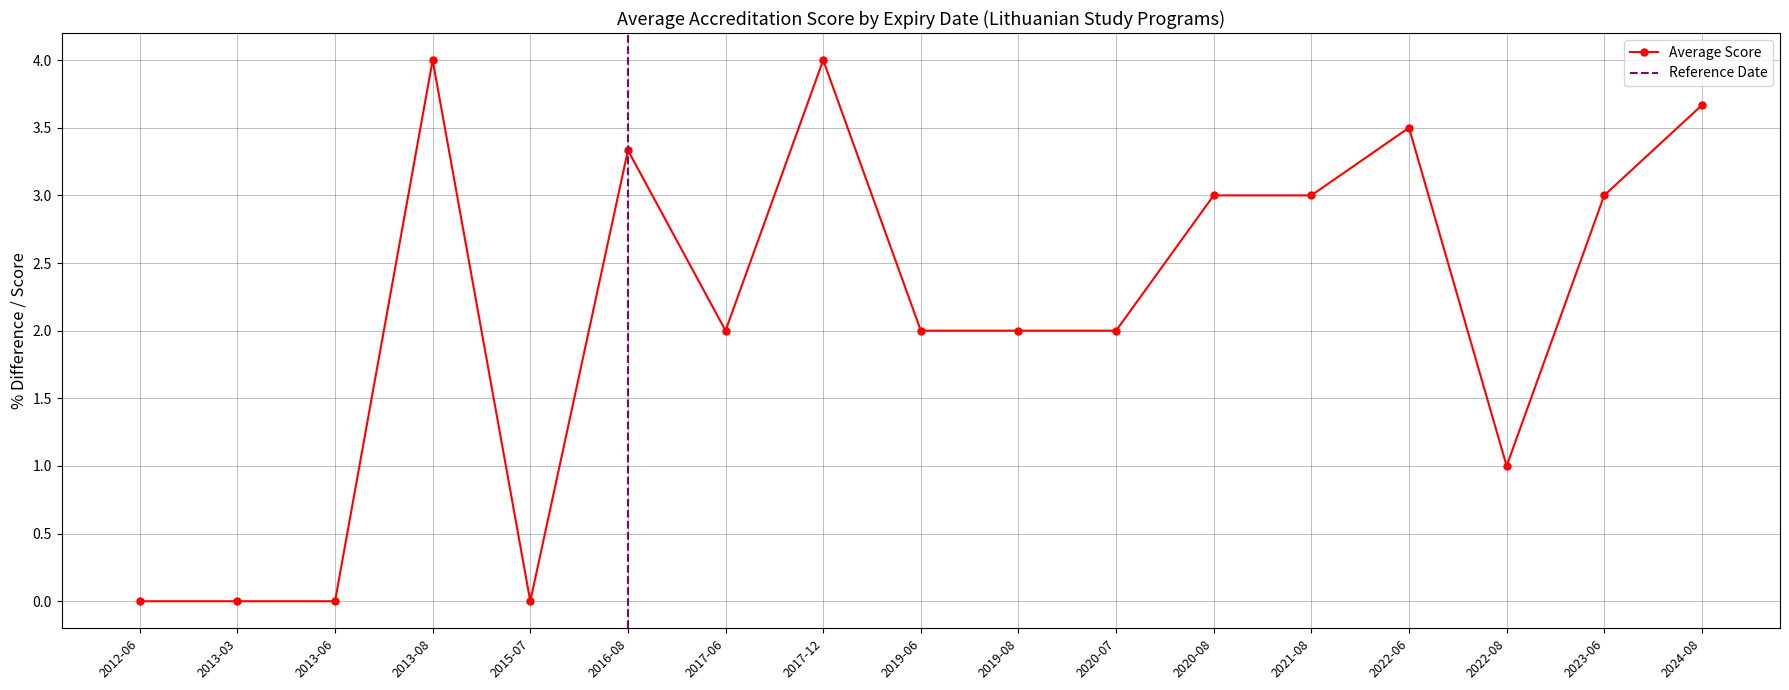

What is the maximum value for Average Score?

4.0